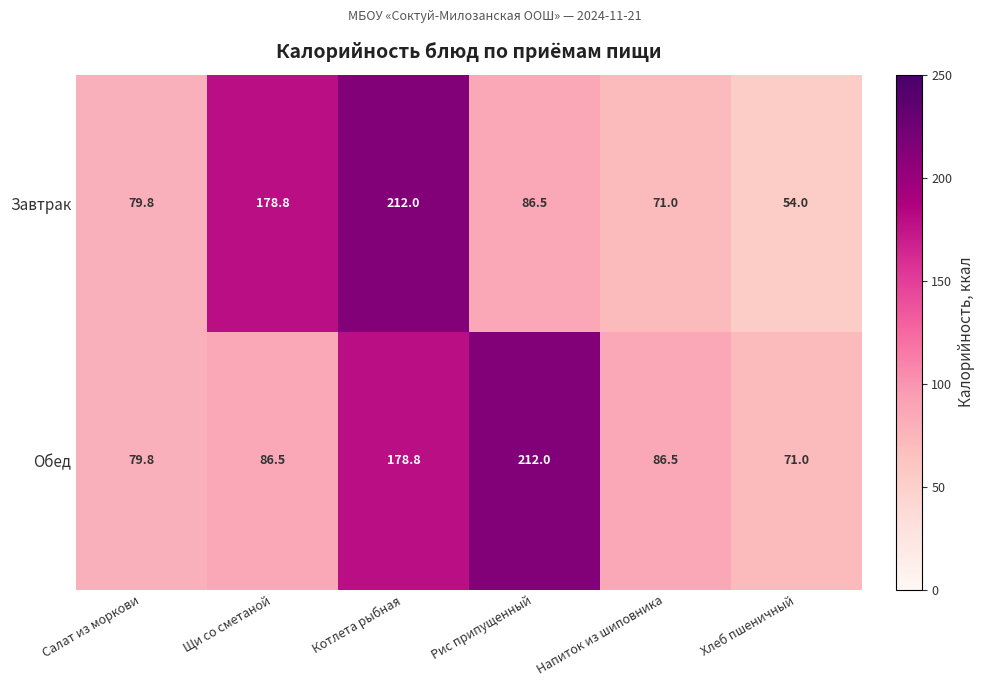

True or false: Завтрак has a value of 38.5 at Напиток из шиповника.

False